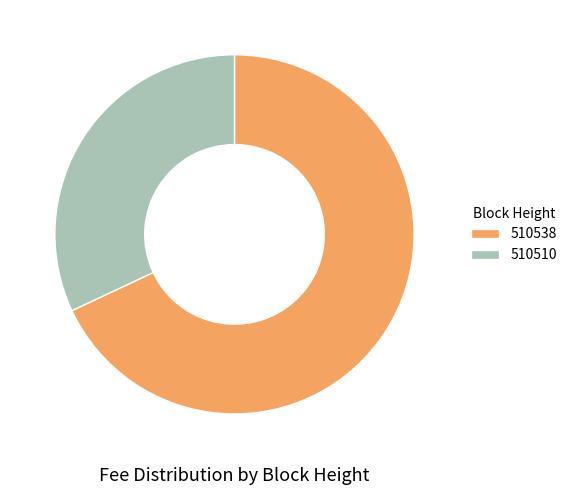

Is it true that 510510 is 22% of the pie?

False